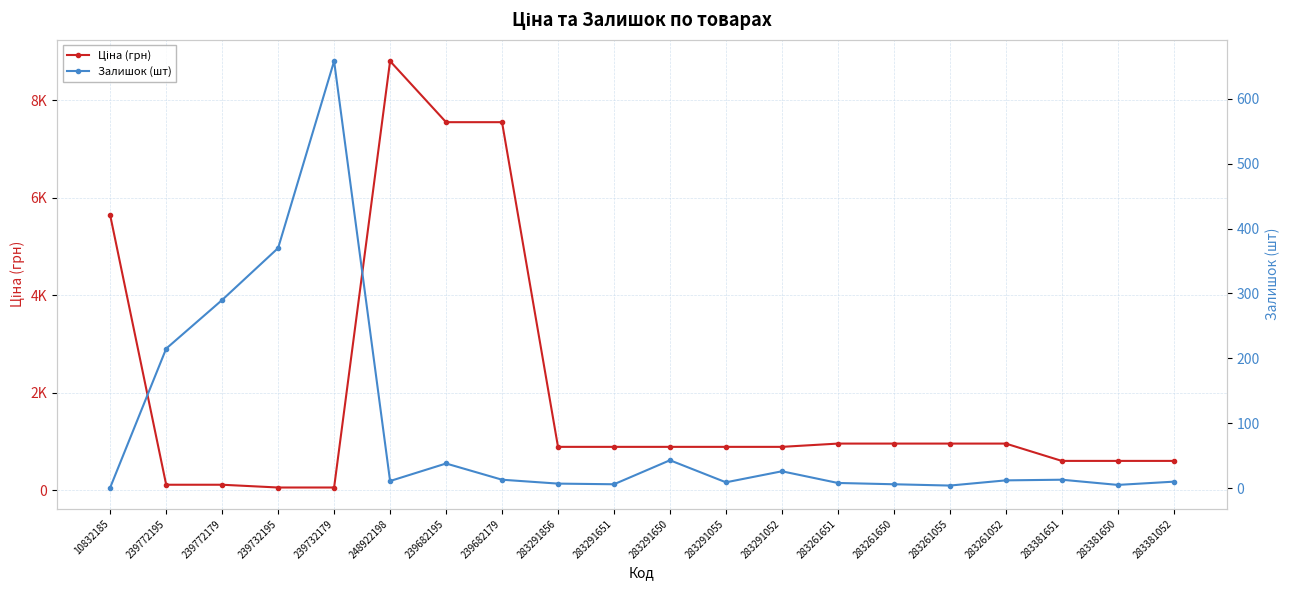

Rank the series by their average value, from highest to lowest.

Ціна (грн), Залишок (шт)